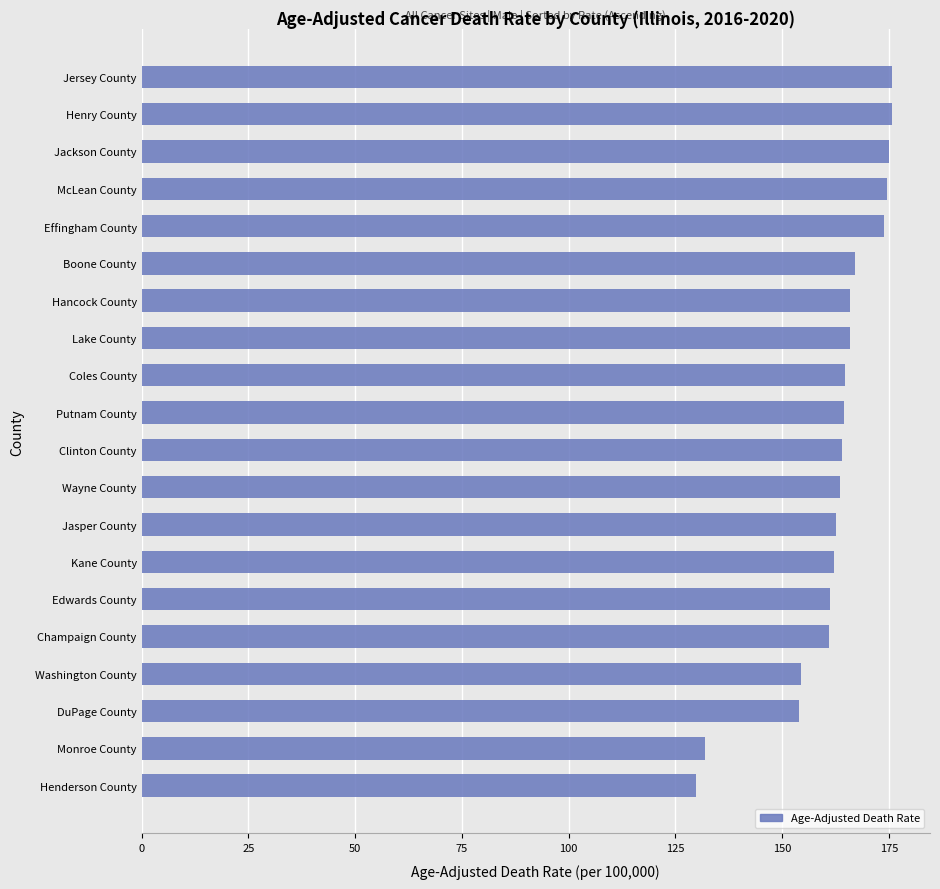

Is it true that the value at Putnam County is 252.3?

False